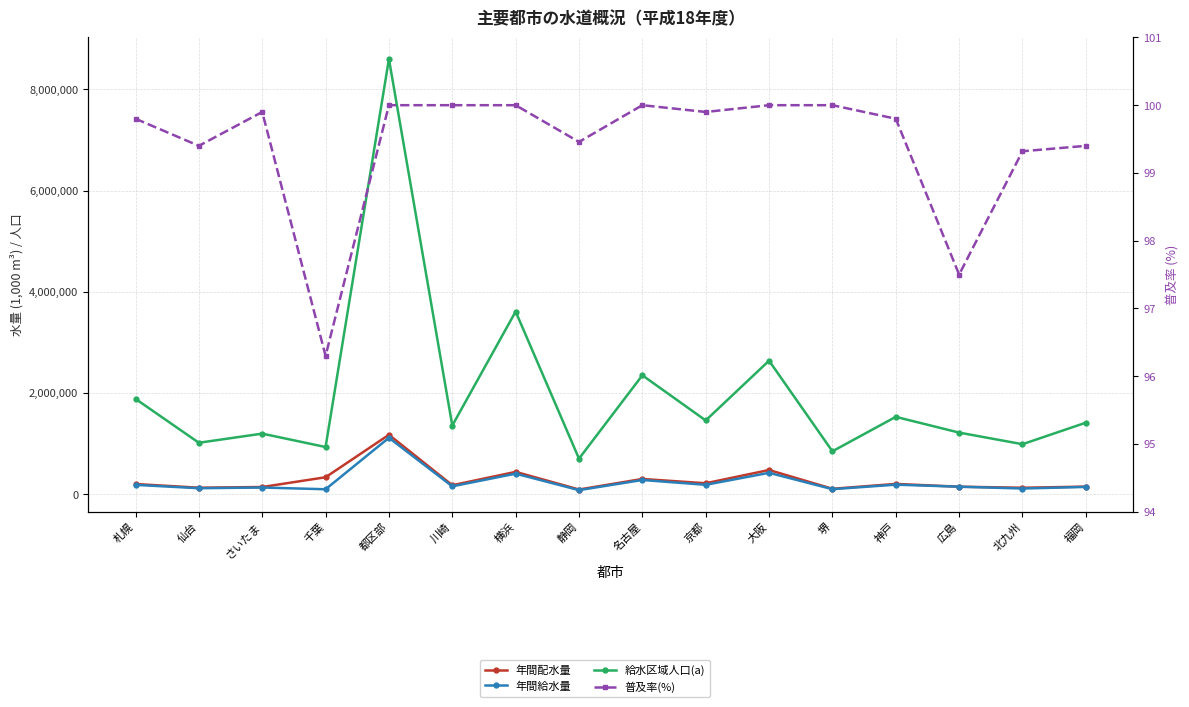

Read the 年間配水量 value at 堺.

104243.0